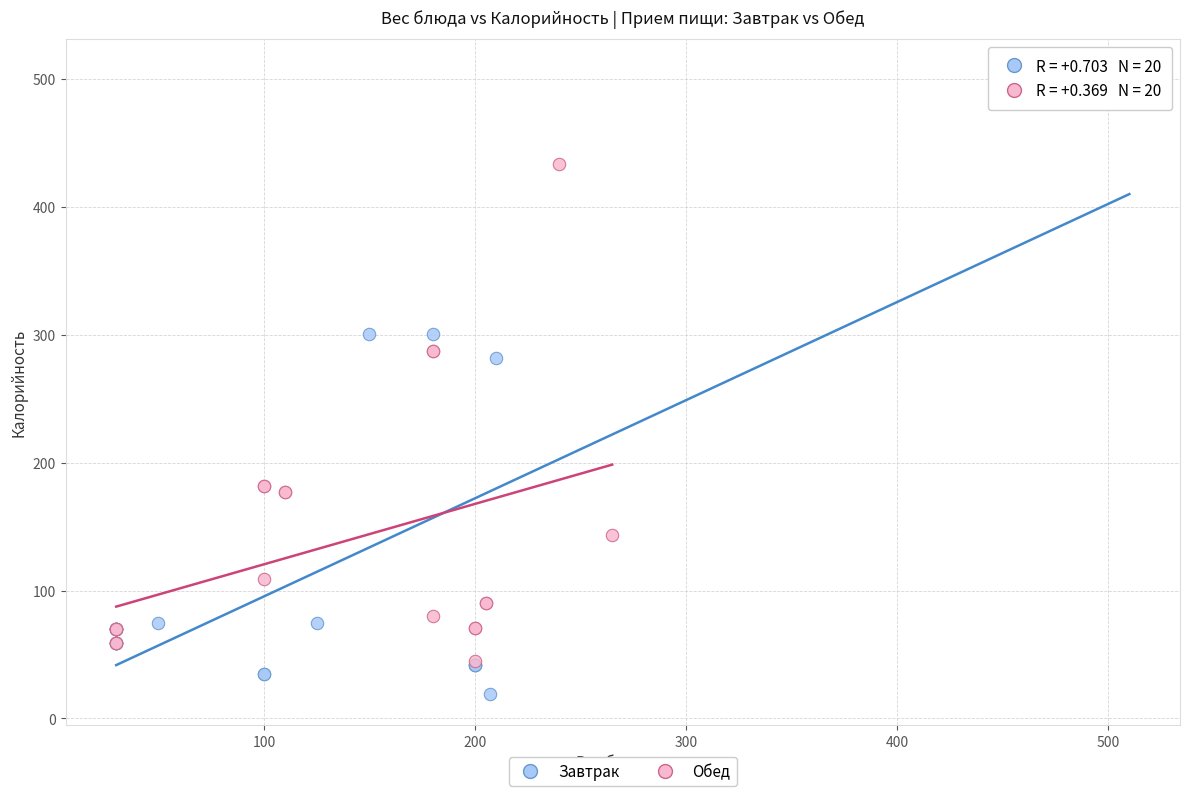

Which series contains the highest Y value?

Завтрак